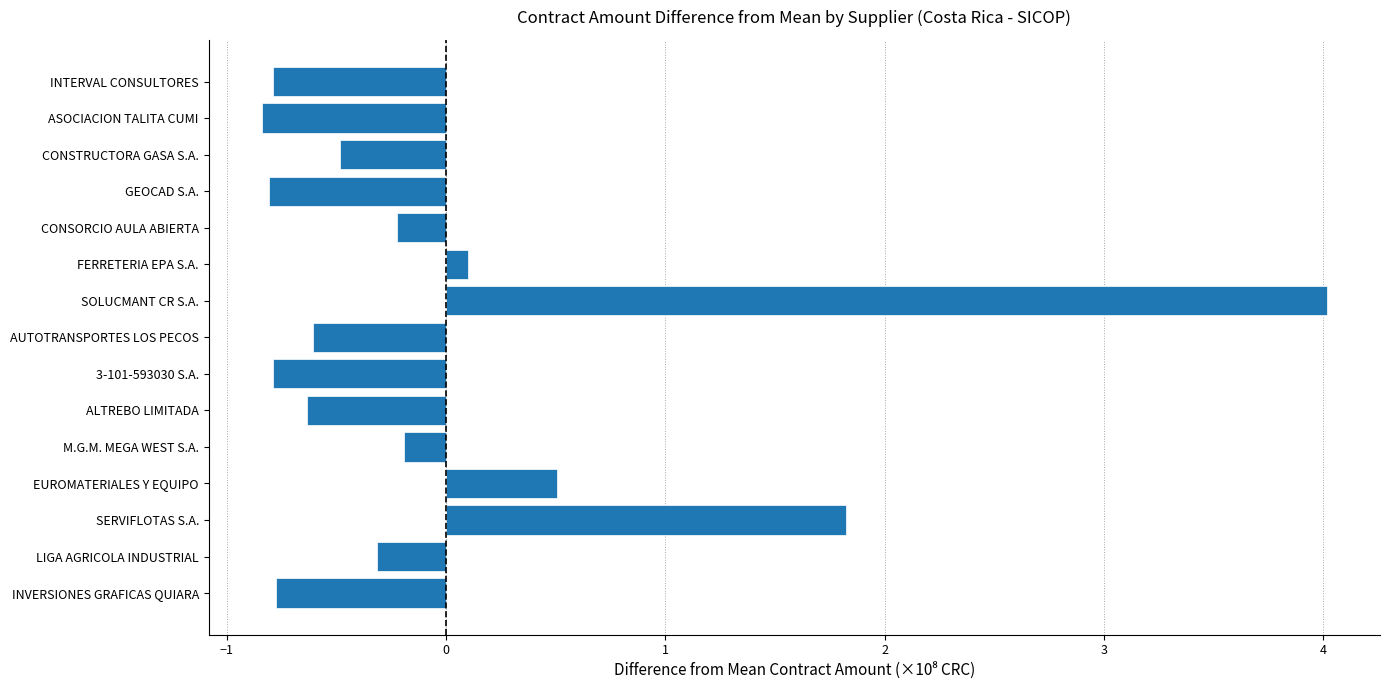

What is the maximum value shown in the chart?

4.0